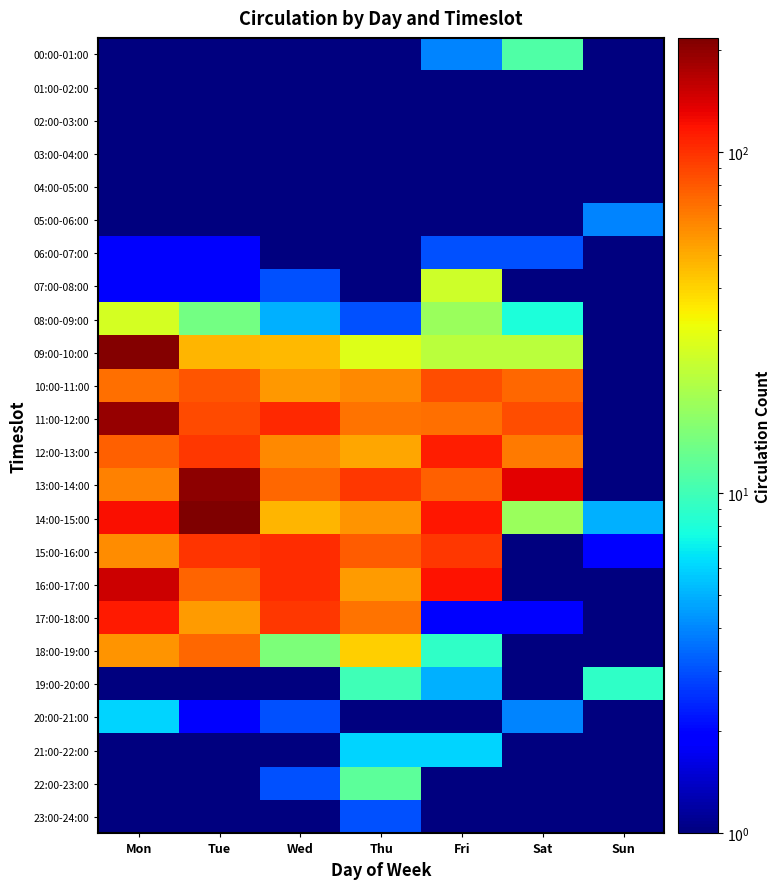

At which category is the sum across all series the highest?

Mon